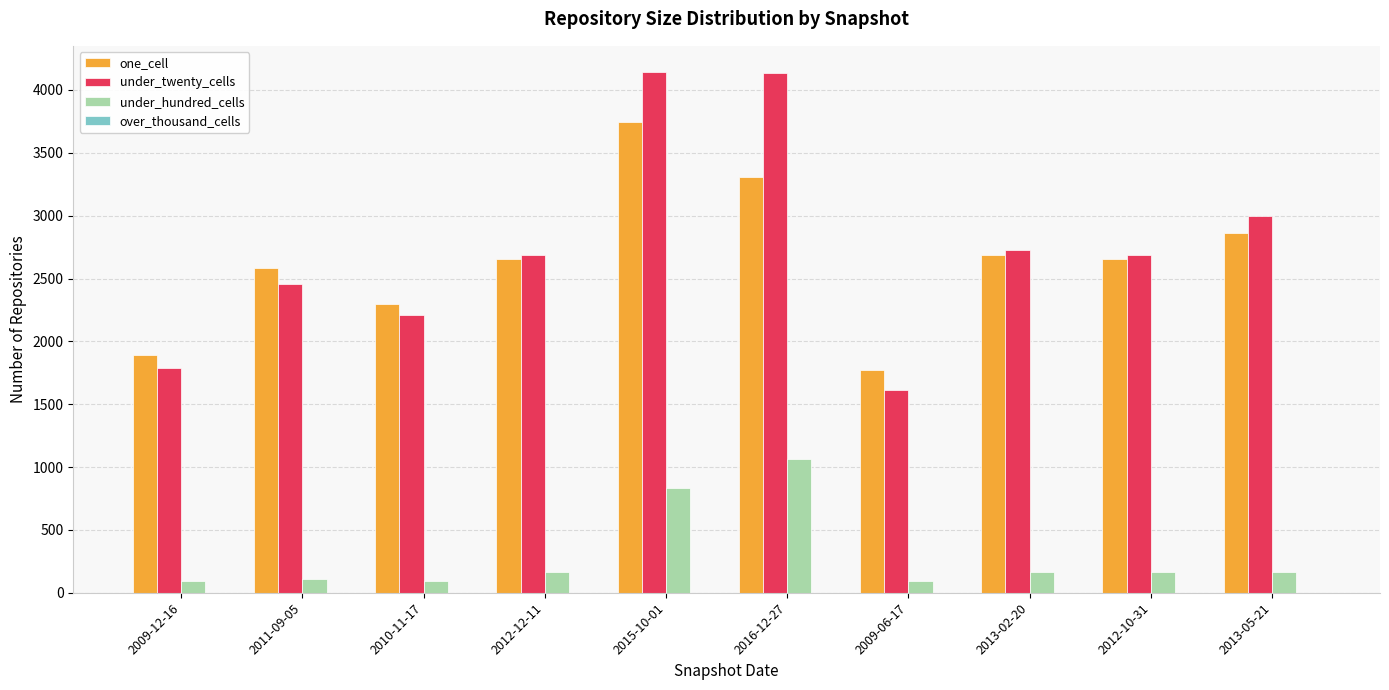

What is the average value of the under_twenty_cells series?

2745